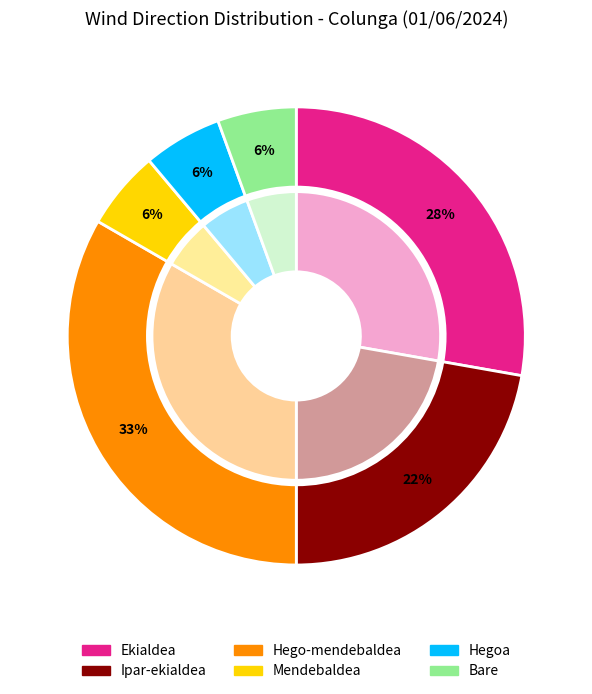

Rank the categories by value from lowest to highest.

Mendebaldea, Hegoa, Bare, Ipar-ekialdea, Ekialdea, Hego-mendebaldea